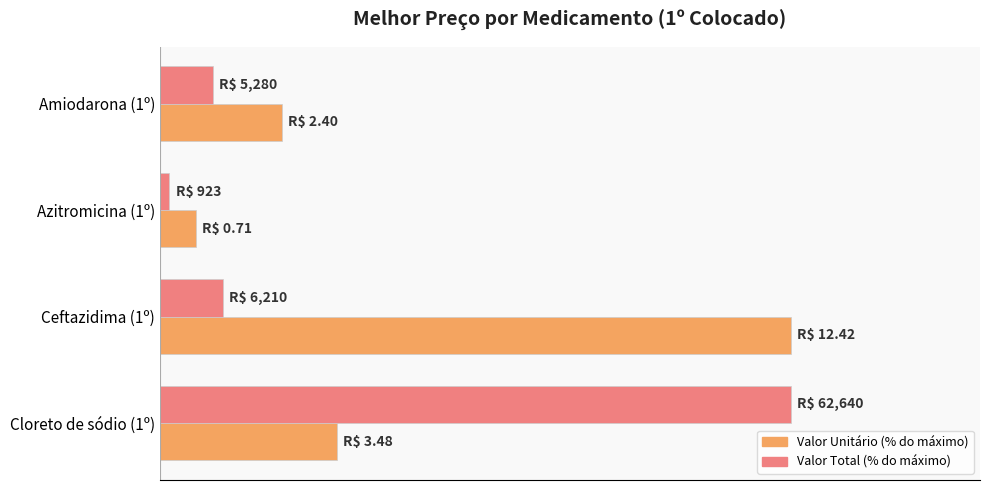

Rank the categories by Valor Total (% do máximo) value from lowest to highest.

Azitromicina (1º), Amiodarona (1º), Ceftazidima (1º), Cloreto de sódio (1º)